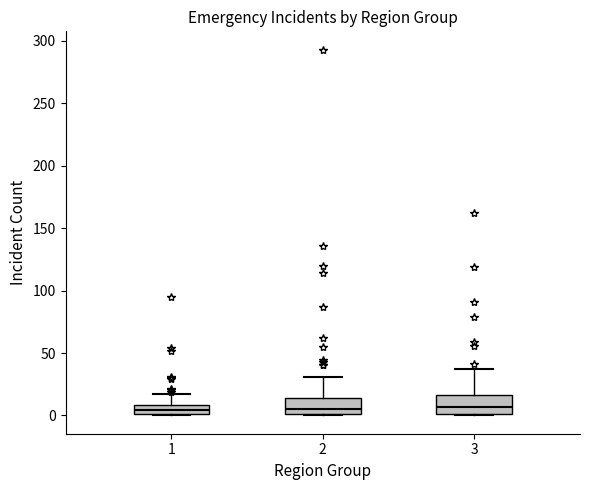

Where does the upper whisker of the box at x = 3 end on the y-axis? The values are not printed on the chart, so give them approximately, as read against the axis.

35